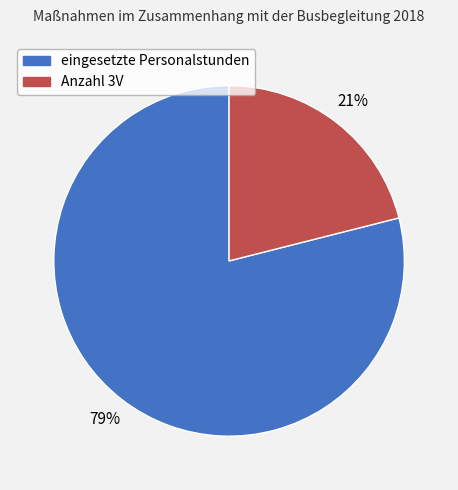

Which category accounts for the majority?

eingesetzte Personalstunden